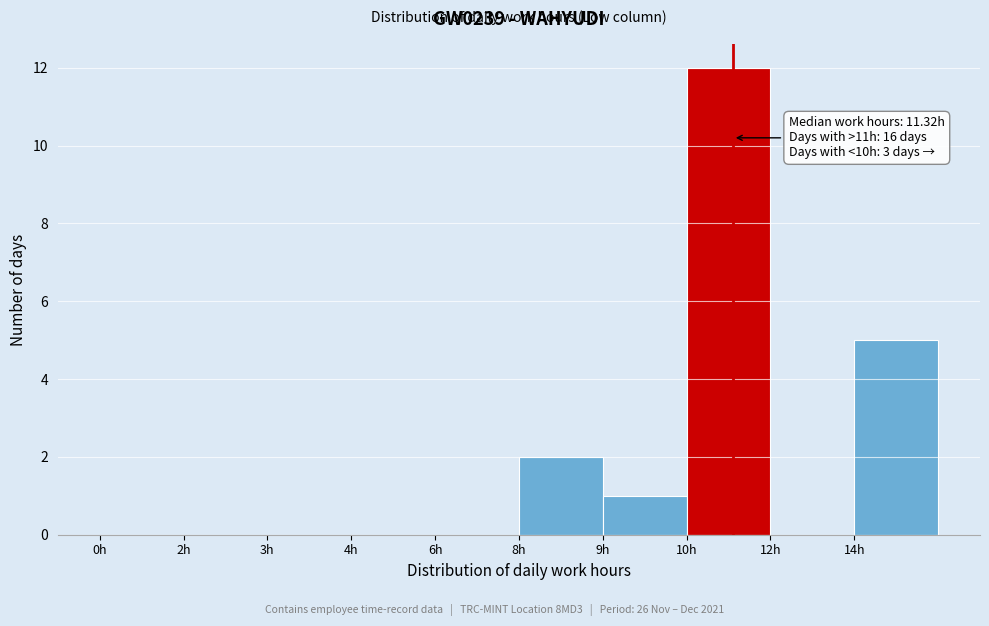

Reading right to left, list all the values displayed in this chart.

14h=5	12h=0	10h=12	9h=1	8h=2	6h=0	4h=0	3h=0	2h=0	0h=0